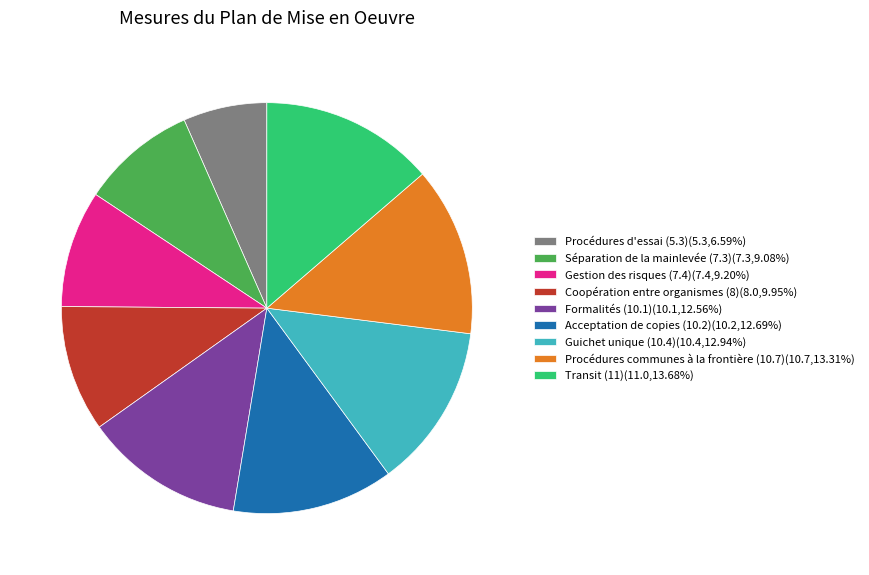

How many slices are in this pie chart?

9